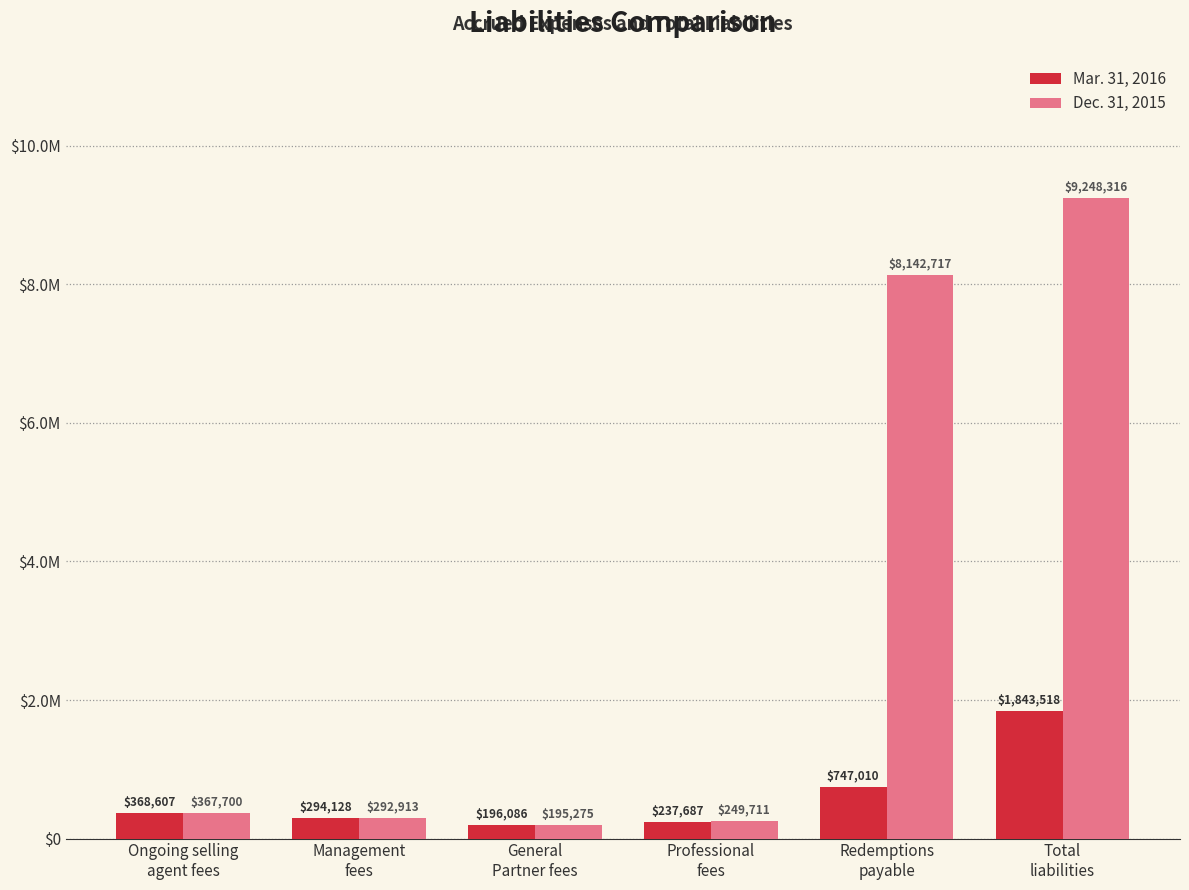

Is the value of Dec. 31, 2015 at Ongoing selling
agent fees greater than the value of Mar. 31, 2016 at General
Partner fees?

Yes